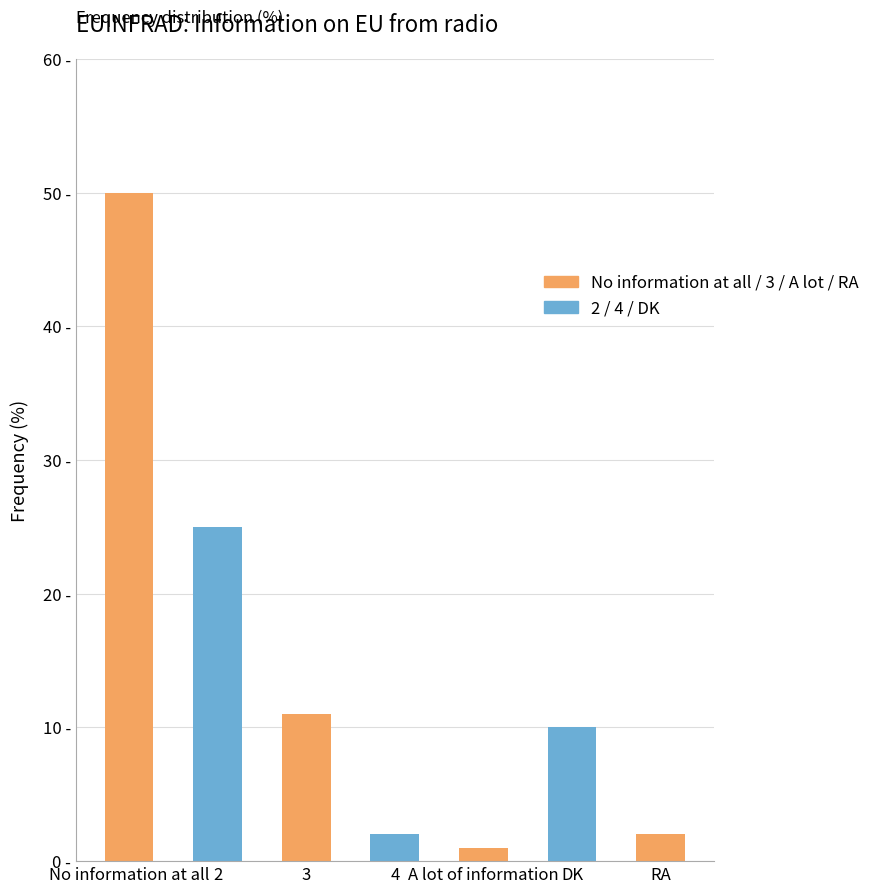

Are the bars horizontal?

No